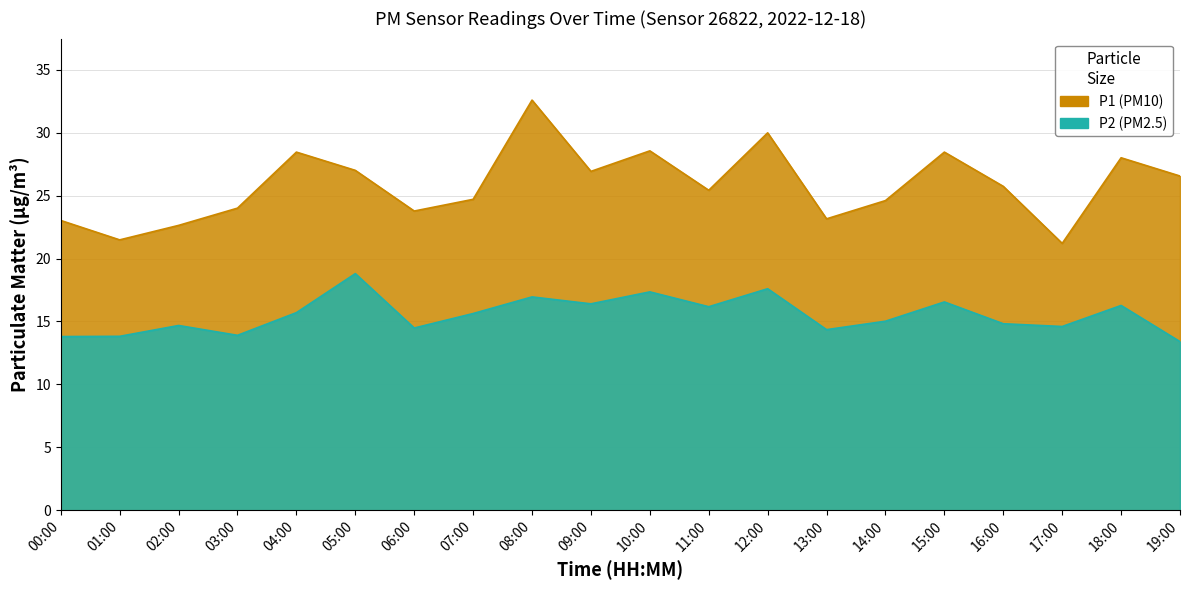

How many data points in P2 are above 15?

11